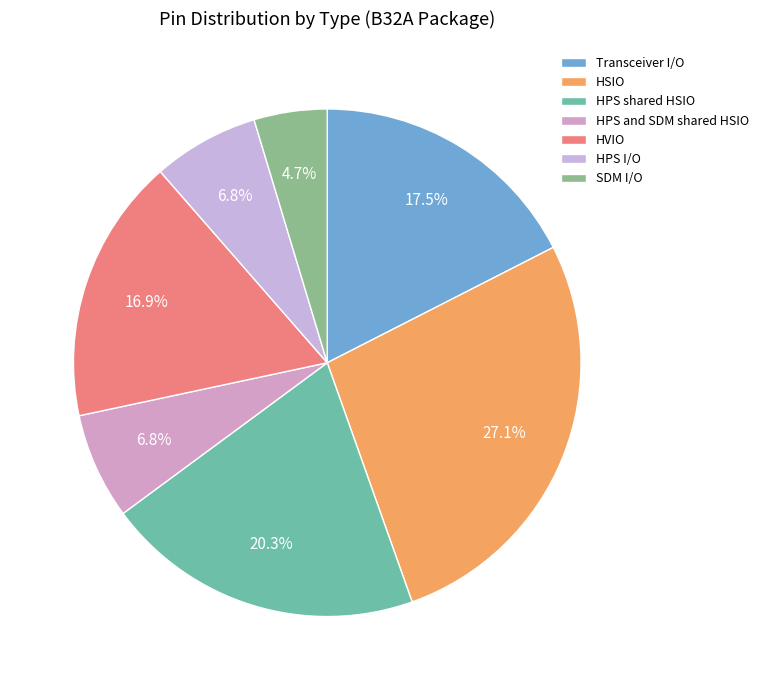

Is it true that HSIO is 39% of the pie?

False